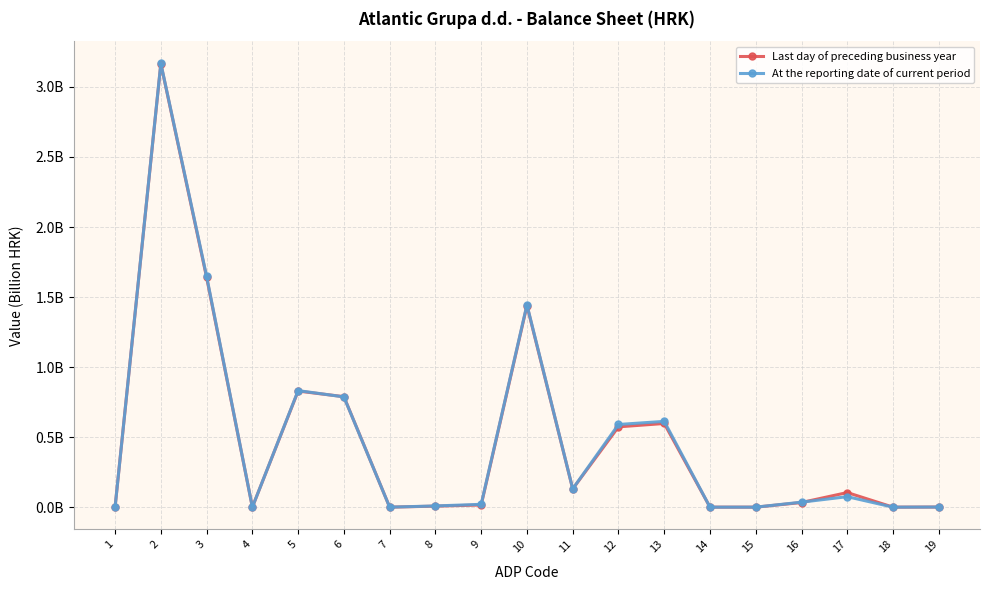

Does the chart have visible grid lines?

Yes